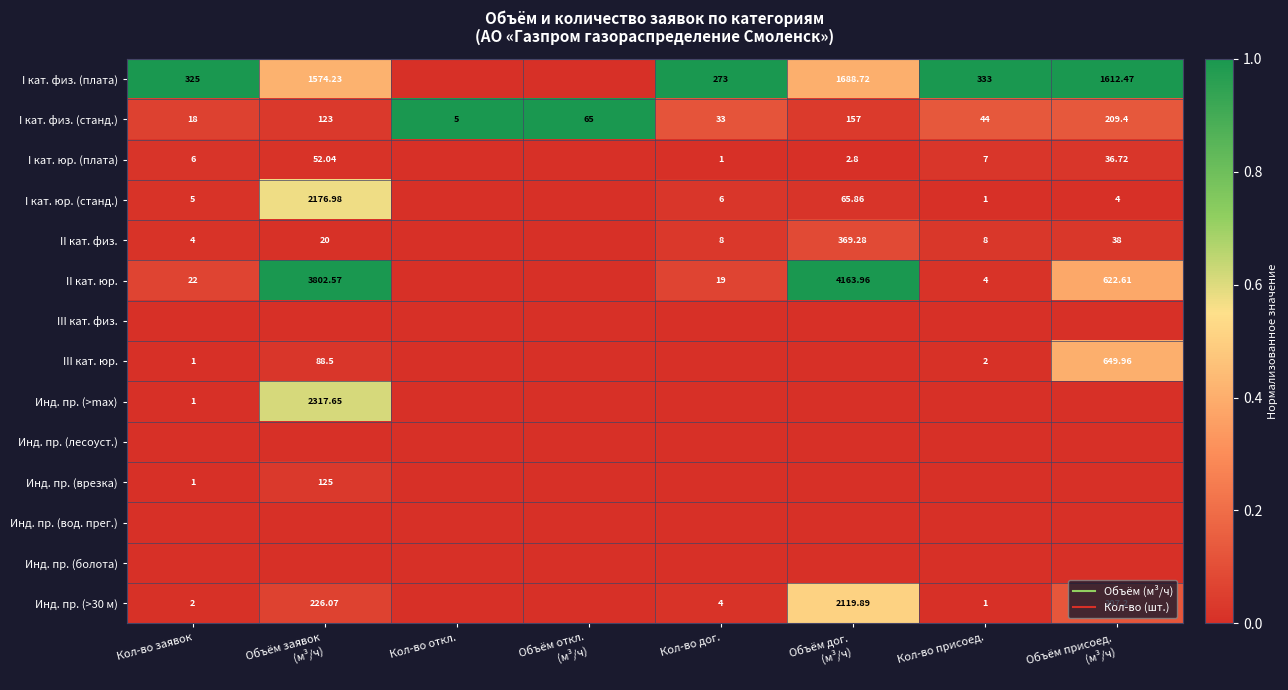

What is the difference between the highest and lowest values at Кол-во дог.?

1.0